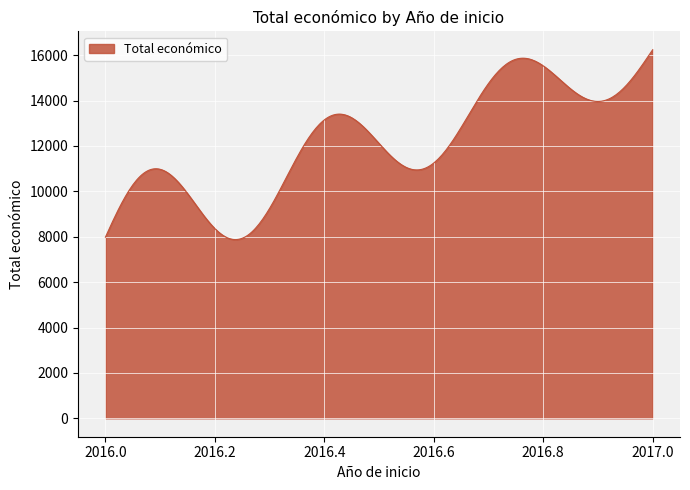

What is the minimum value shown in the chart?

7874.5